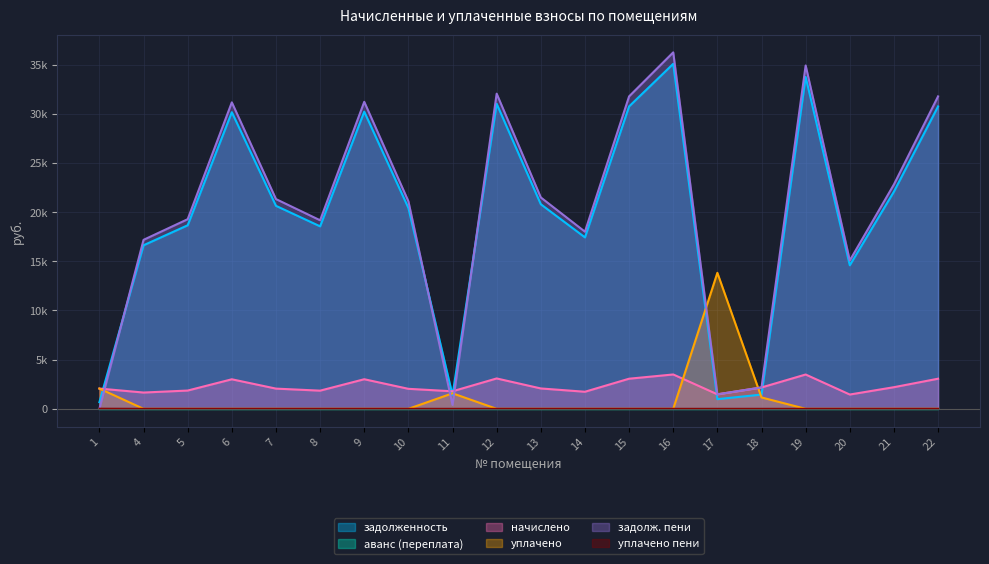

Between 19 and 12, which is larger?

19